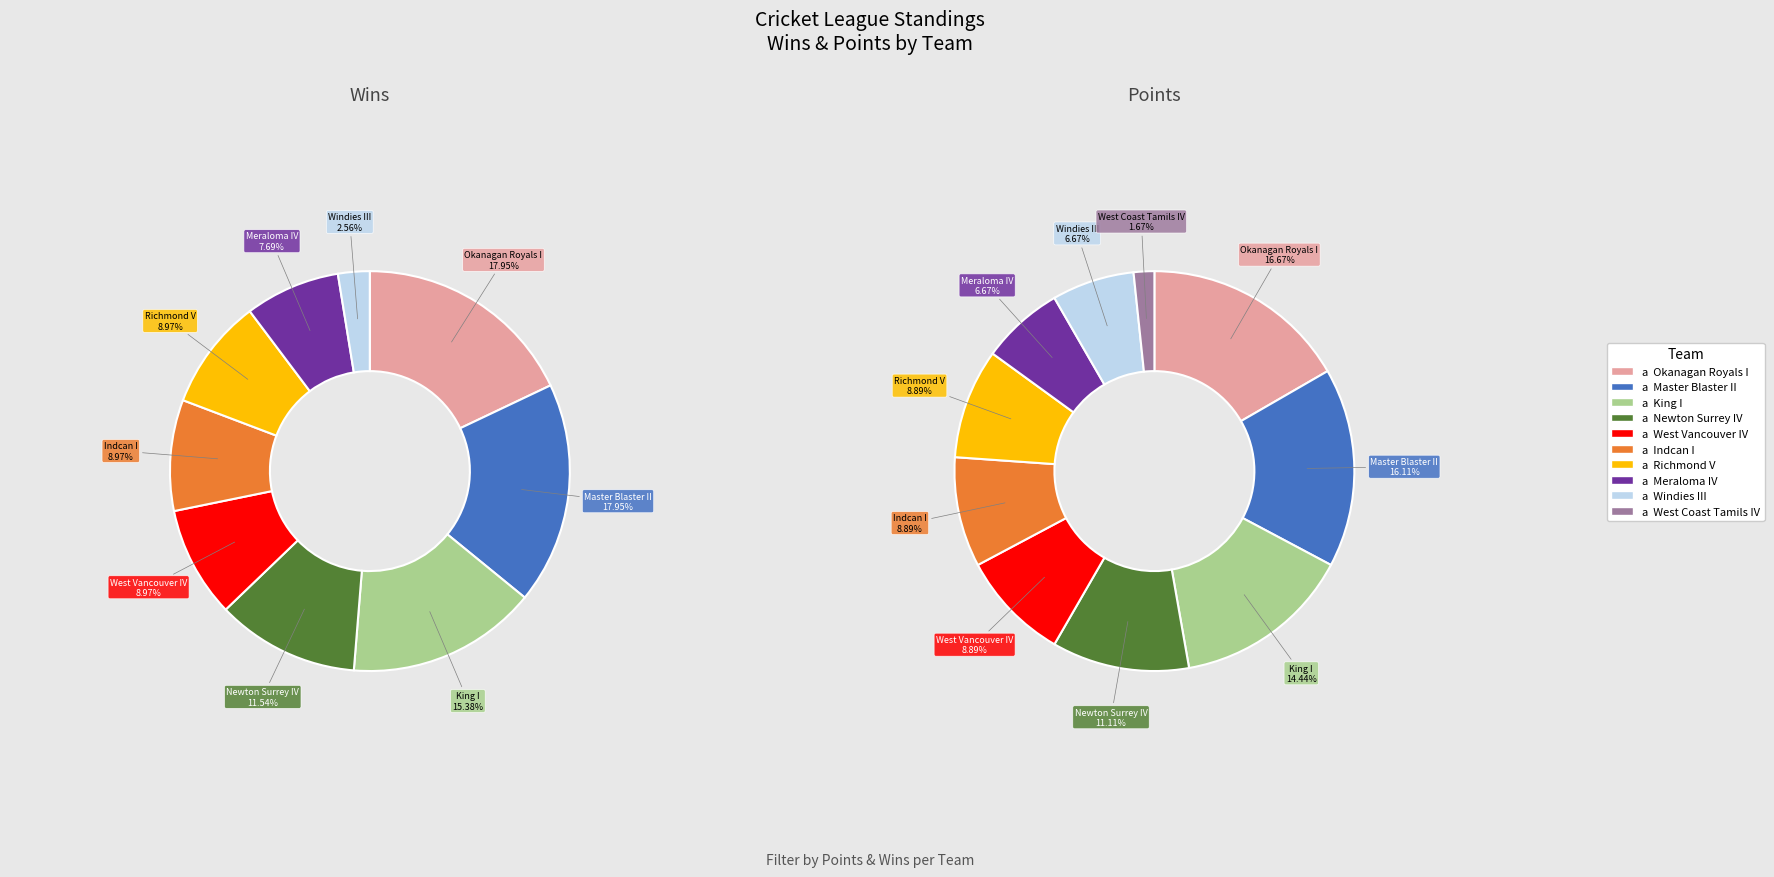

Combined, what portion of the pie is Meraloma IV and Windies III?

10.3%